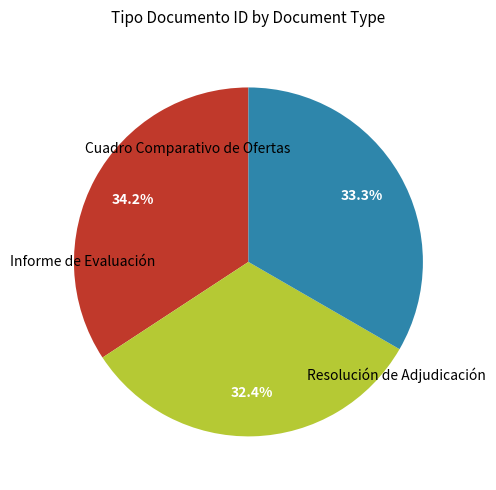

Does any single category account for the majority?

No